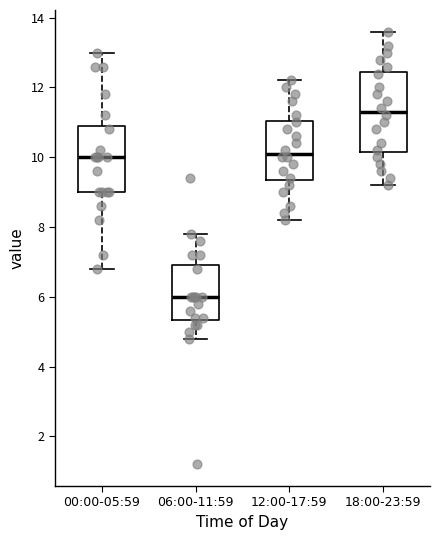

Reading left to right, read every box against the y-axis: the position of its median line, the range the box covers, and the ends of its whiskers. The values are not printed on the chart, so give them approximately, as read against the axis.

00:00-05:59: median 10.0, box 9.0 to 11.0, whiskers 6.8 to 13.0
06:00-11:59: median 6.0, box 5.4 to 7.0, whiskers 4.8 to 7.8
12:00-17:59: median 10.2, box 9.4 to 11.0, whiskers 8.2 to 12.2
18:00-23:59: median 11.4, box 10.2 to 12.4, whiskers 9.2 to 13.6